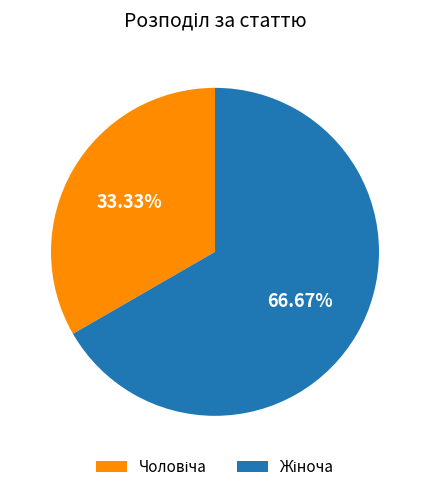

Is there any slice that represents more than half of the pie?

Yes